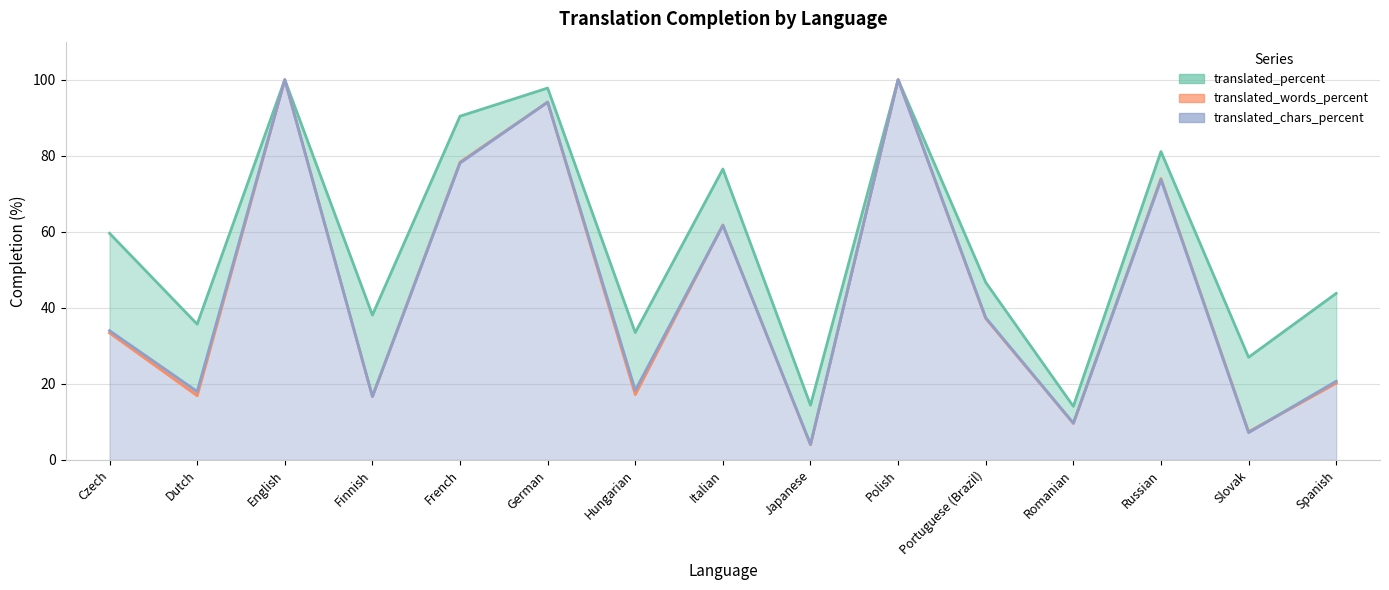

Rank the categories by translated_words_percent value from highest to lowest.

English, Polish, German, French, Russian, Italian, Portuguese (Brazil), Czech, Spanish, Hungarian, Dutch, Finnish, Romanian, Slovak, Japanese